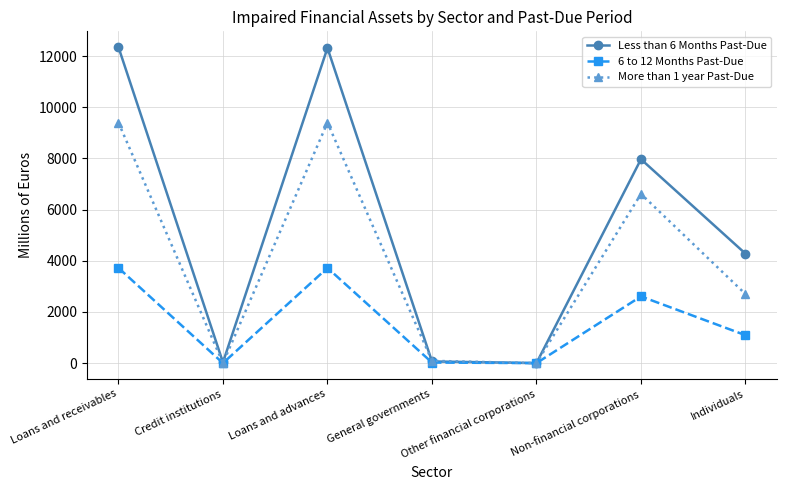

How many data points in 6 to 12 Months Past-Due are less than 1092?

3